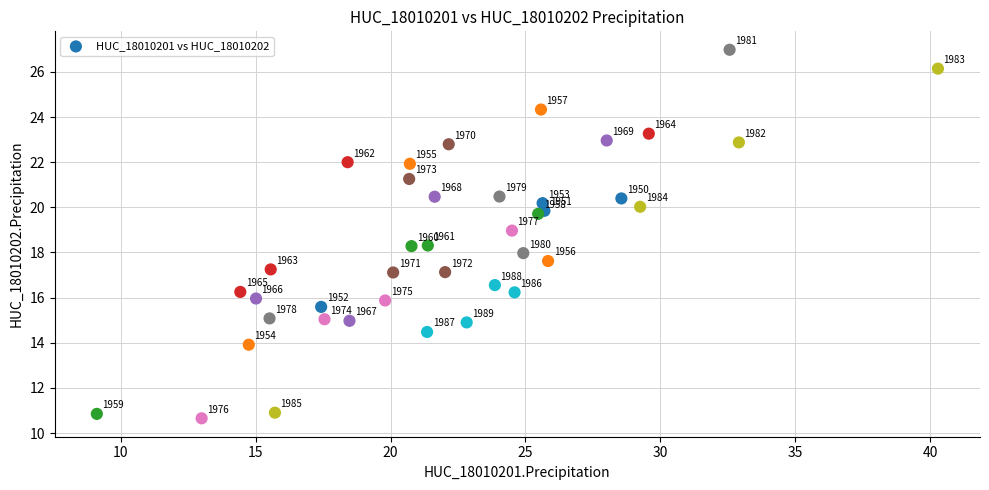

What Y value in the scatter plot is closest to 18?

18.0